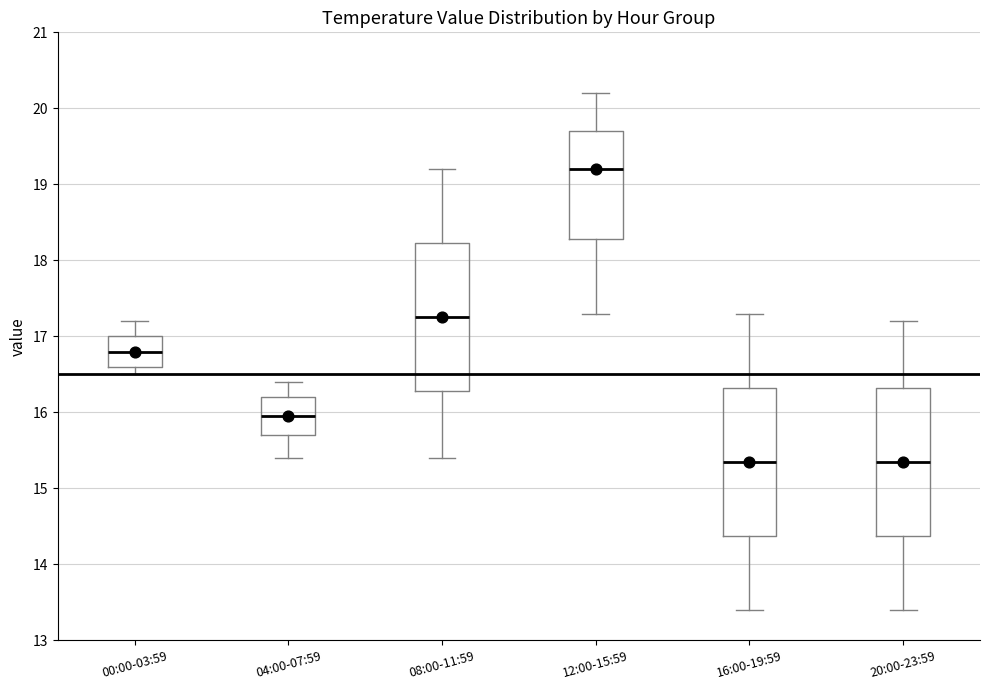

Reading left to right, read every box against the y-axis: the position of its median line, the range the box covers, and the ends of its whiskers. The values are not printed on the chart, so give them approximately, as read against the axis.

00:00-03:59: median 16.8, box 16.6 to 17.0, whiskers 16.5 to 17.2
04:00-07:59: median 16.0, box 15.7 to 16.2, whiskers 15.4 to 16.4
08:00-11:59: median 17.3, box 16.3 to 18.2, whiskers 15.4 to 19.2
12:00-15:59: median 19.2, box 18.3 to 19.7, whiskers 17.3 to 20.2
16:00-19:59: median 15.4, box 14.4 to 16.3, whiskers 13.4 to 17.3
20:00-23:59: median 15.4, box 14.4 to 16.3, whiskers 13.4 to 17.2